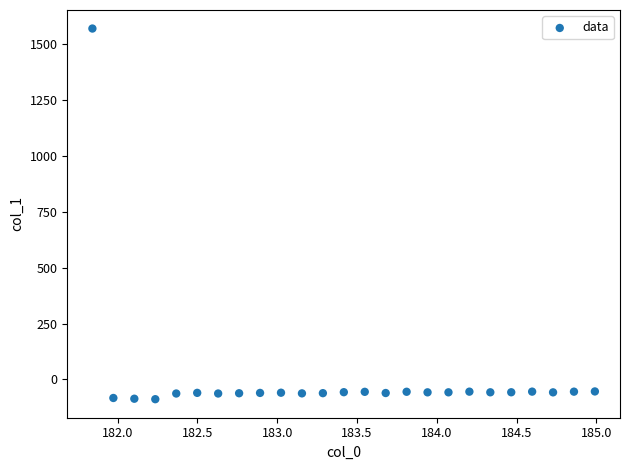

What is the range of X values (max minus min)?

3.1